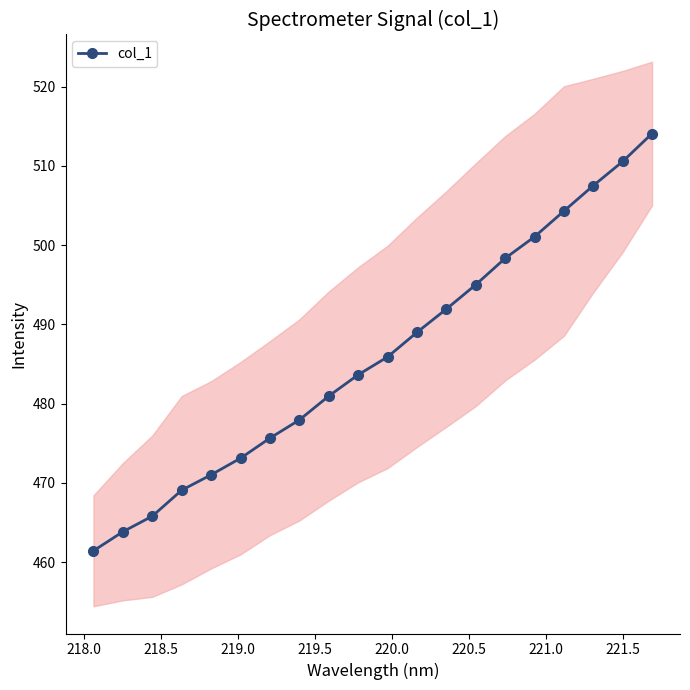

What is the sum of all values?

9720.2